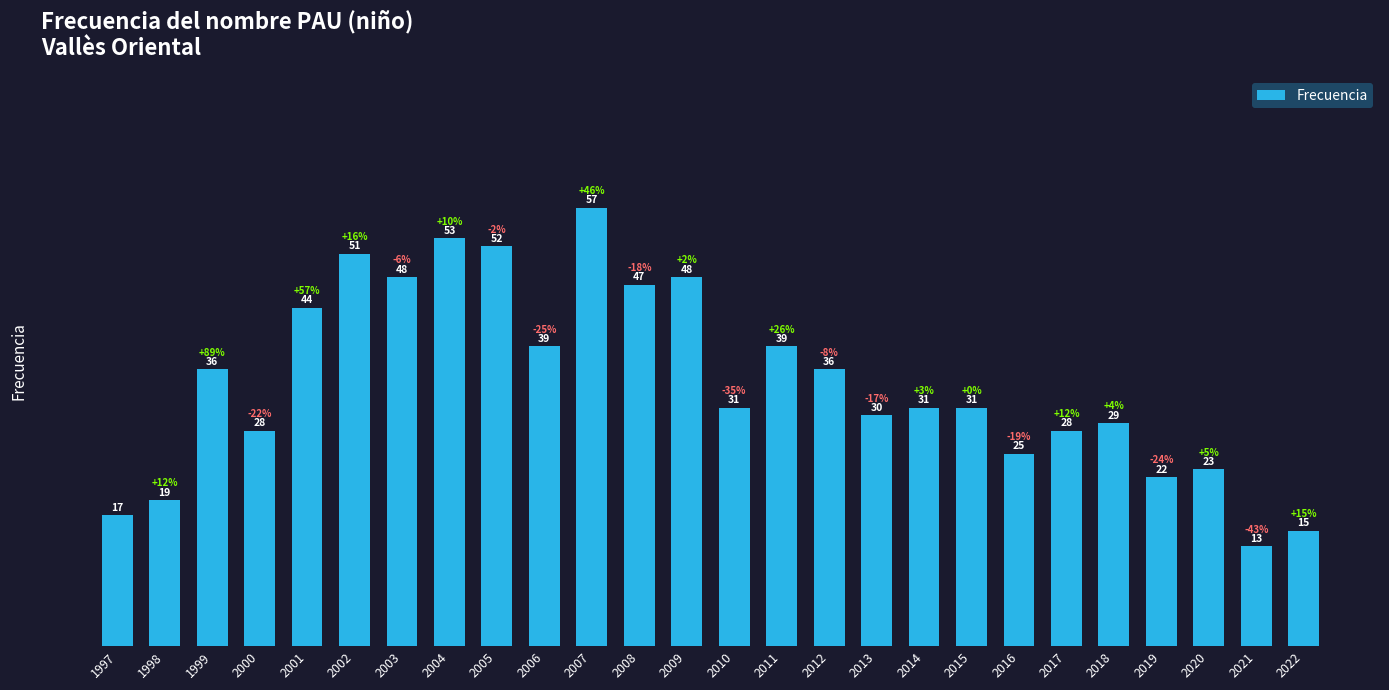

Which category has the highest value across all series?

2007